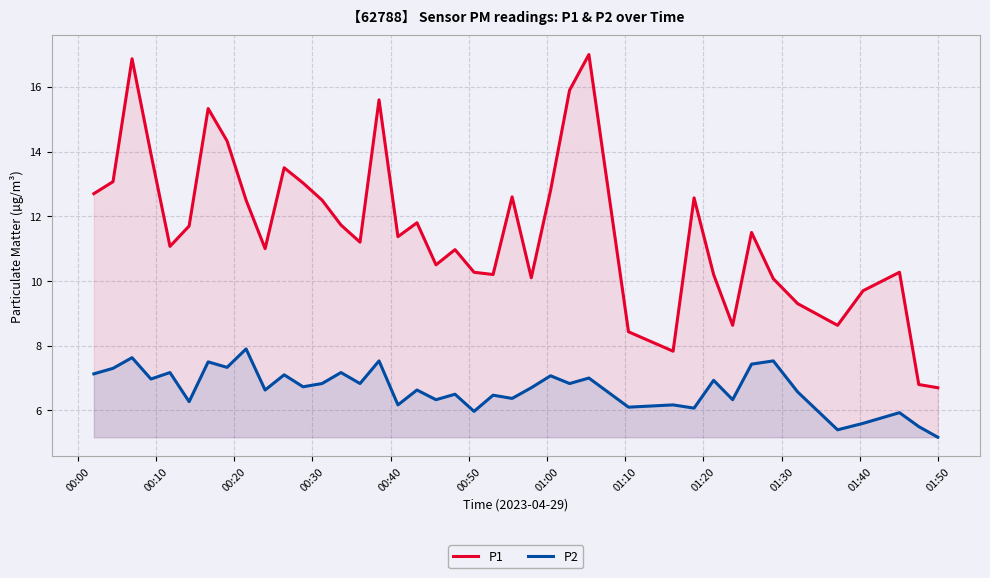

In P2, how many points are higher than both neighbors (excluding endpoints)?

16